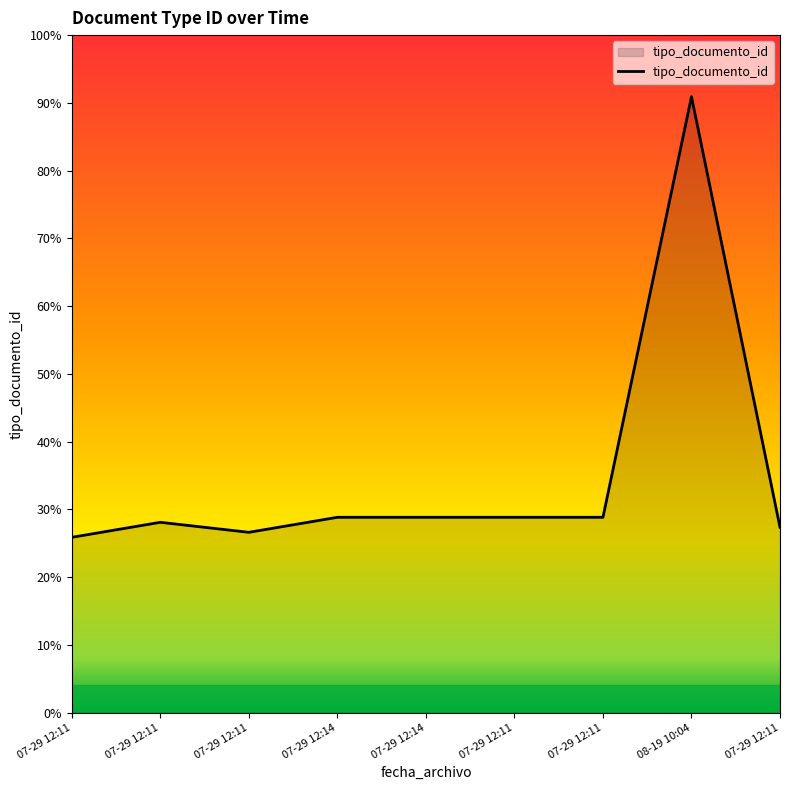

Where is the first local minimum?

07-29 12:11